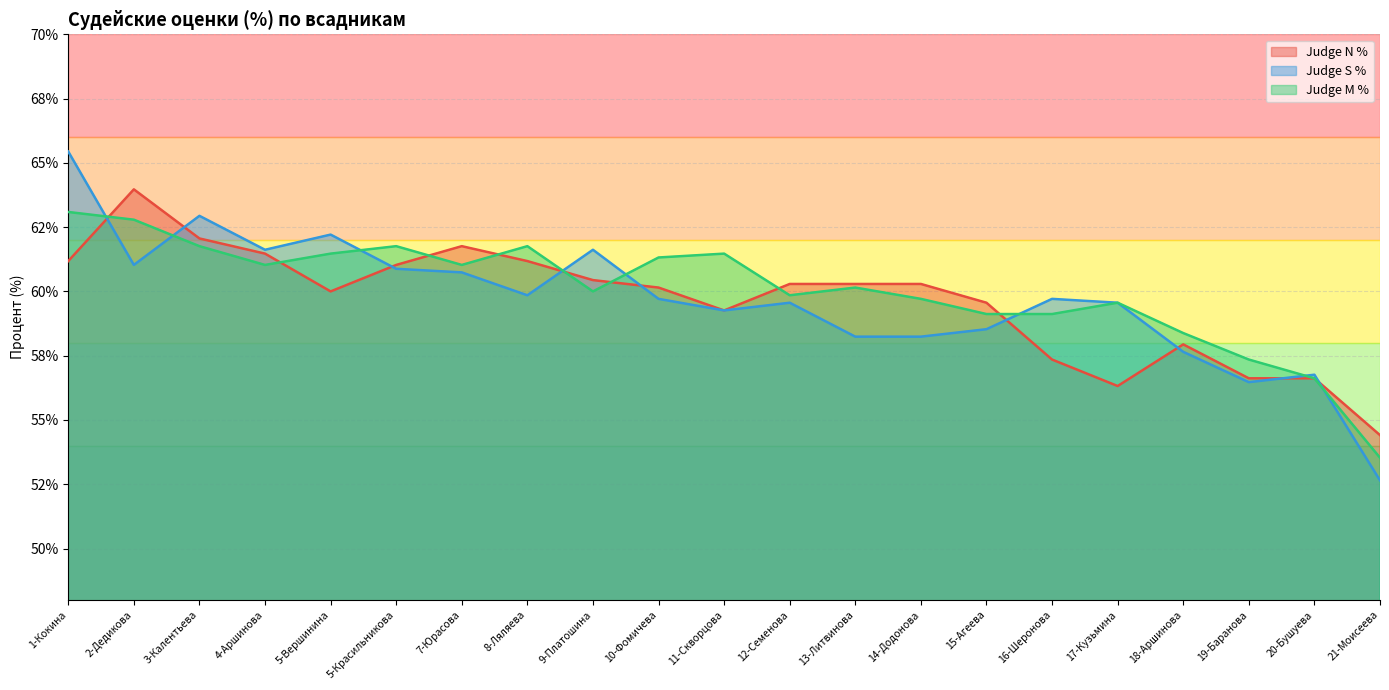

Is the value of Judge M % at 5-Красильникова greater than the value of Judge N % at 2-Дедикова?

No